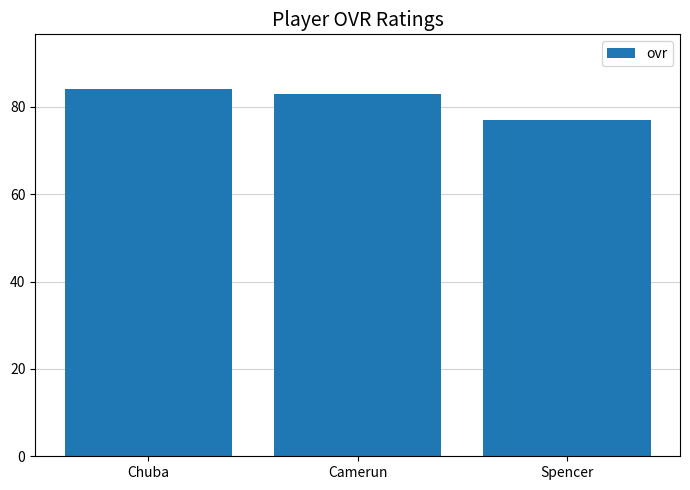

How many values are between 77 and 84?

3